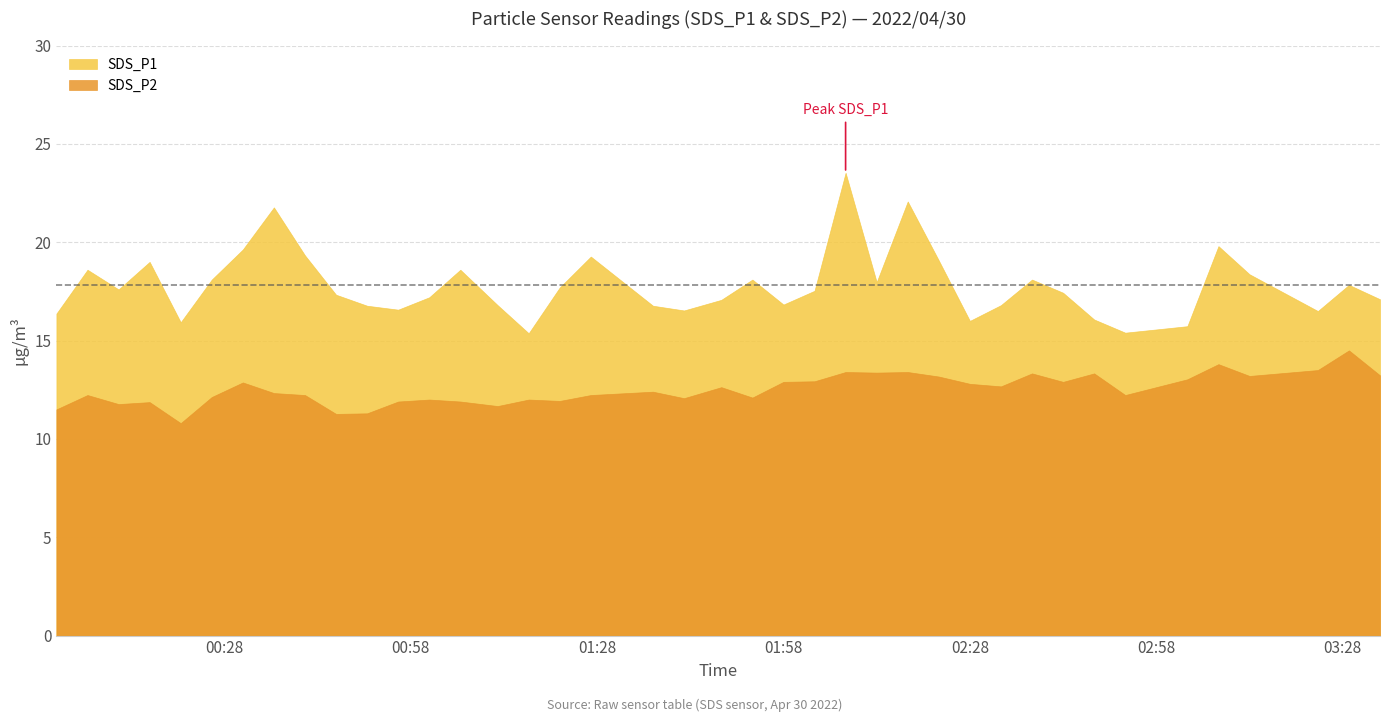

List the series in order of their peak value, lowest first.

SDS_P2, SDS_P1